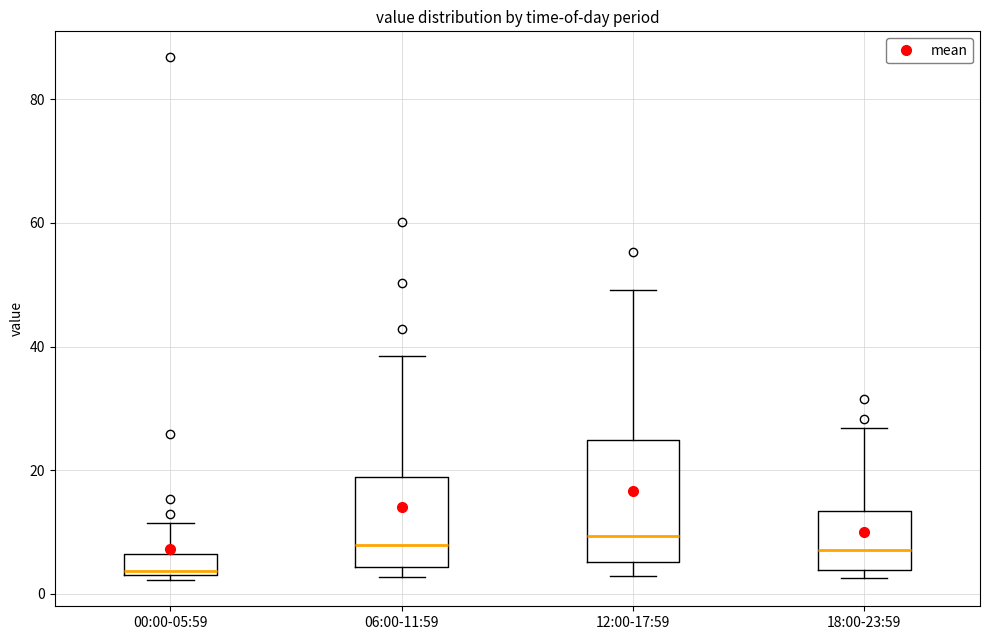

Reading left to right, transcribe this box plot: for each box, give where its median line is, the range the box spans, and where its two whiskers end, as read against the y-axis. The values are not printed on the chart, so give them approximately, as read against the axis.

00:00-05:59: median 4, box 2 to 6, whiskers 2 (just below the box's lower edge) to 12
06:00-11:59: median 8, box 4 to 18, whiskers 2 to 38
12:00-17:59: median 10, box 6 to 24, whiskers 2 to 50
18:00-23:59: median 8, box 4 to 14, whiskers 2 to 26